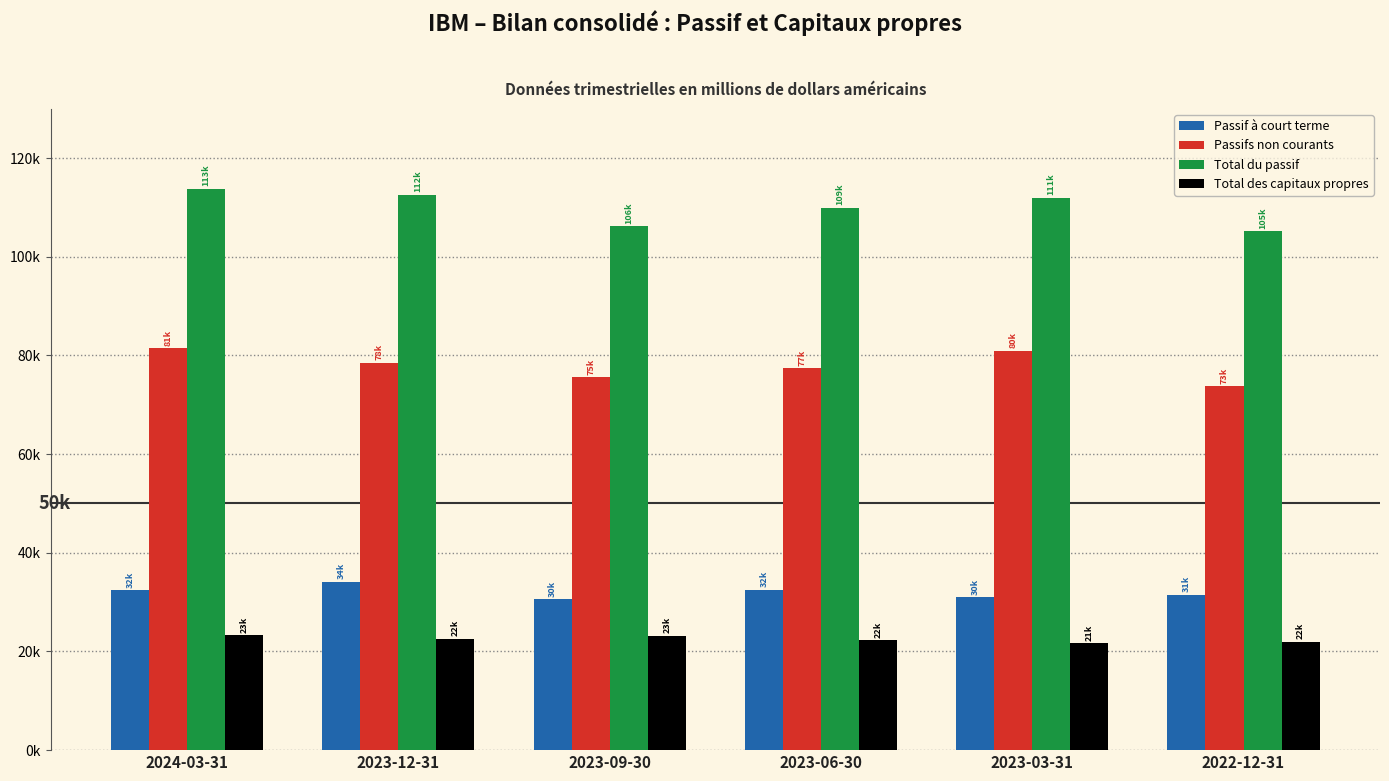

What is the sum of all Passifs non courants values?

467621